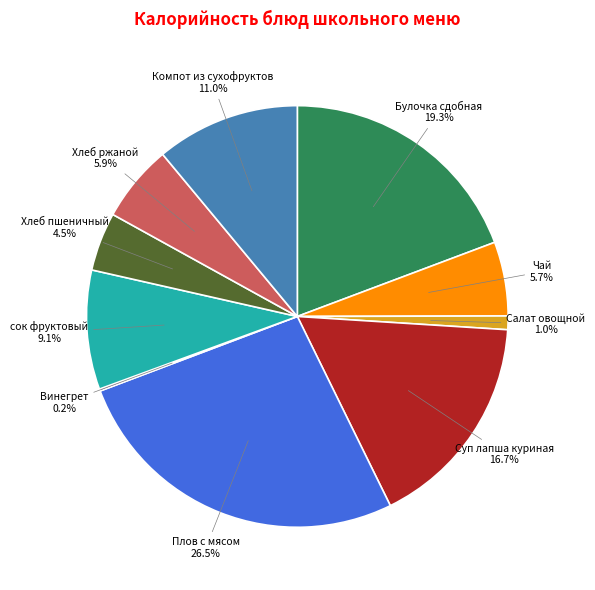

Is there a majority slice in this chart?

No